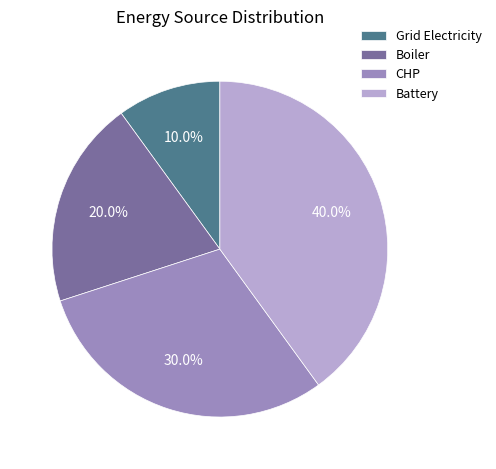

Which slice is the largest?

Battery